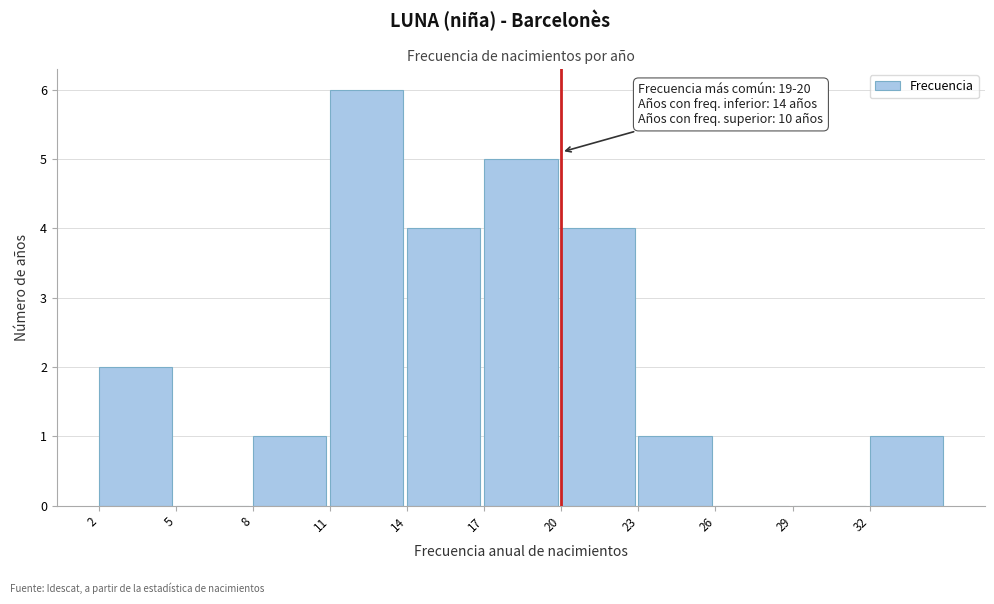

Which range on the x-axis has the tallest bar?

11 to 14